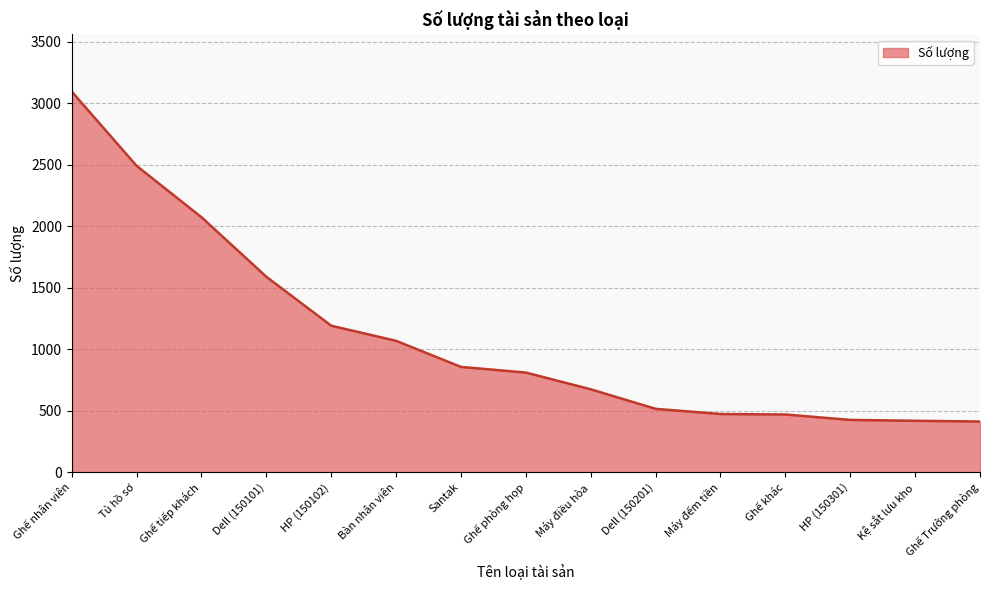

What is the difference between the maximum and minimum values?

2683